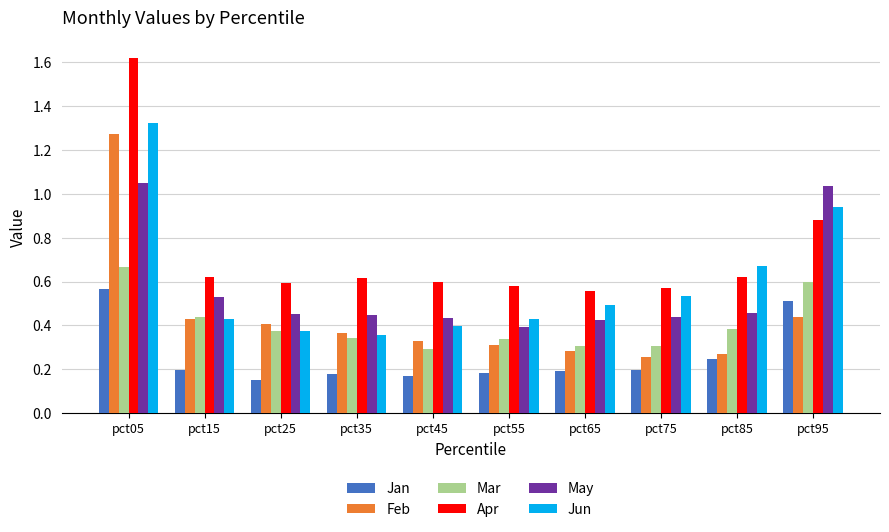

Is it true that May equals 0.6 at pct05?

False